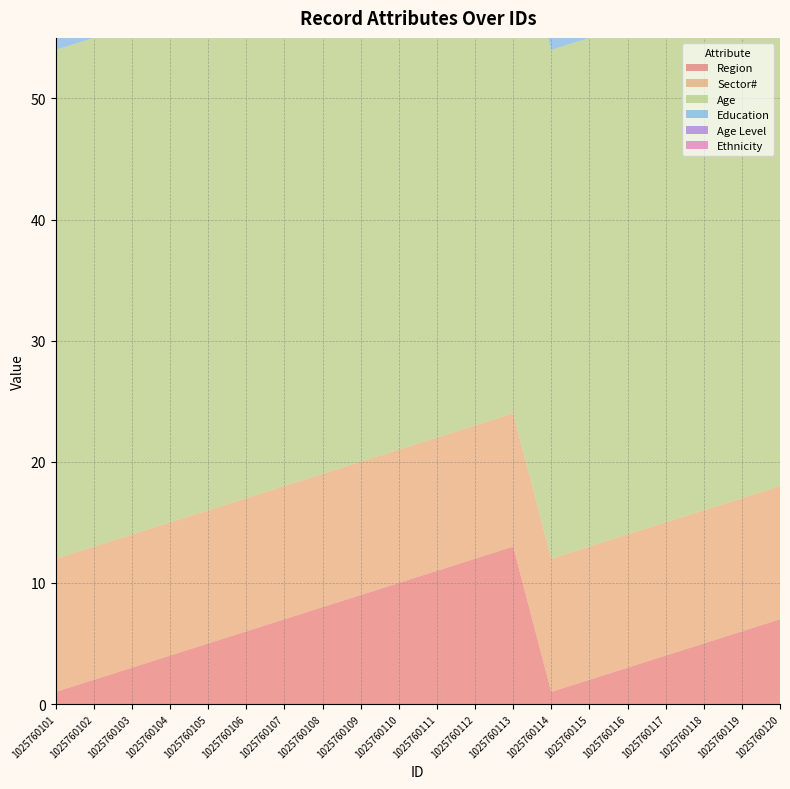

Reading left to right, extract all data points from this chart.

Region: 1025760101=1	1025760102=2	1025760103=3	1025760104=4	1025760105=5	1025760106=6	1025760107=7	1025760108=8	1025760109=9	1025760110=10	1025760111=11	1025760112=12	1025760113=13	1025760114=1	1025760115=2	1025760116=3	1025760117=4	1025760118=5	1025760119=6	1025760120=7
Sector#: 1025760101=11	1025760102=11	1025760103=11	1025760104=11	1025760105=11	1025760106=11	1025760107=11	1025760108=11	1025760109=11	1025760110=11	1025760111=11	1025760112=11	1025760113=11	1025760114=11	1025760115=11	1025760116=11	1025760117=11	1025760118=11	1025760119=11	1025760120=11
Age: 1025760101=42	1025760102=42	1025760103=42	1025760104=42	1025760105=42	1025760106=42	1025760107=42	1025760108=42	1025760109=42	1025760110=42	1025760111=42	1025760112=42	1025760113=42	1025760114=42	1025760115=42	1025760116=42	1025760117=42	1025760118=42	1025760119=42	1025760120=42
Education: 1025760101=2	1025760102=2	1025760103=2	1025760104=2	1025760105=2	1025760106=2	1025760107=2	1025760108=2	1025760109=2	1025760110=2	1025760111=2	1025760112=2	1025760113=2	1025760114=2	1025760115=2	1025760116=2	1025760117=2	1025760118=2	1025760119=2	1025760120=2
Age Level: 1025760101=1	1025760102=1	1025760103=1	1025760104=1	1025760105=1	1025760106=1	1025760107=1	1025760108=1	1025760109=1	1025760110=1	1025760111=1	1025760112=1	1025760113=1	1025760114=1	1025760115=1	1025760116=1	1025760117=1	1025760118=1	1025760119=1	1025760120=1
Ethnicity: 1025760101=1	1025760102=1	1025760103=1	1025760104=1	1025760105=1	1025760106=1	1025760107=1	1025760108=1	1025760109=1	1025760110=1	1025760111=1	1025760112=1	1025760113=1	1025760114=1	1025760115=1	1025760116=1	1025760117=1	1025760118=1	1025760119=1	1025760120=1